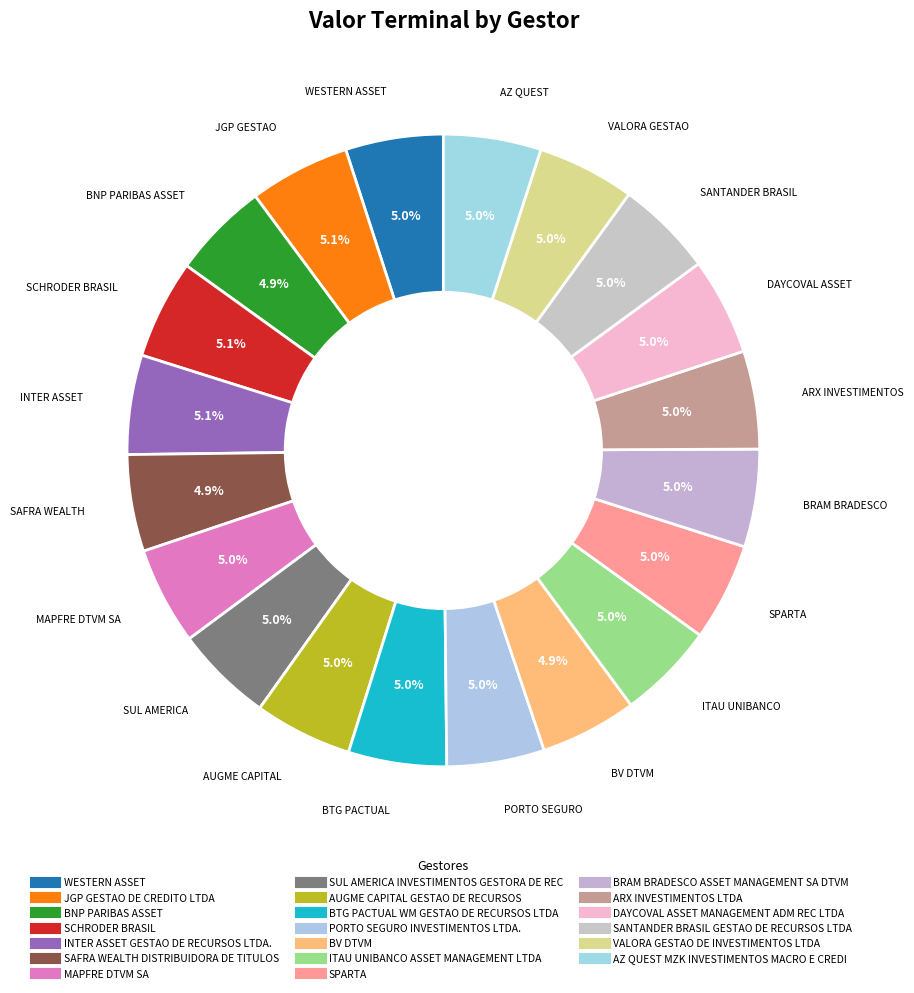

Count the number of slices in the pie.

20